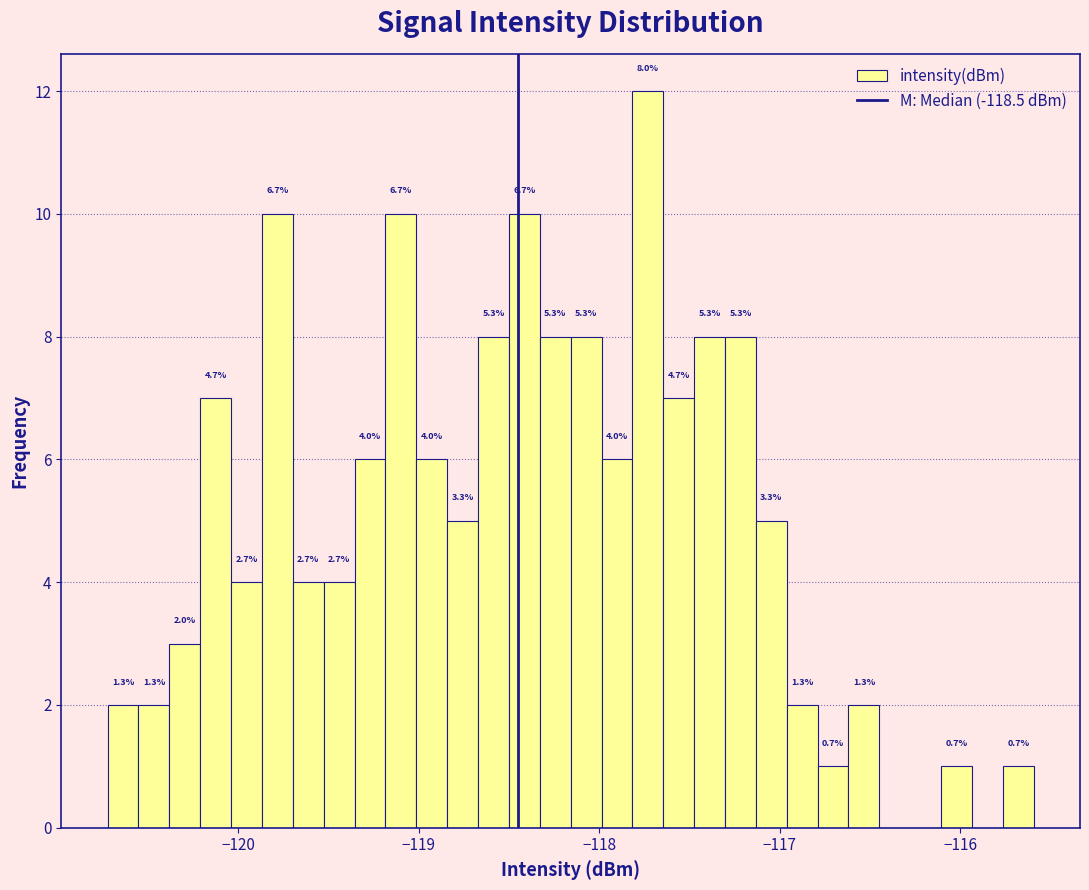

Read against the x-axis, roughly where is the centre of the tallest bar?

-117.7